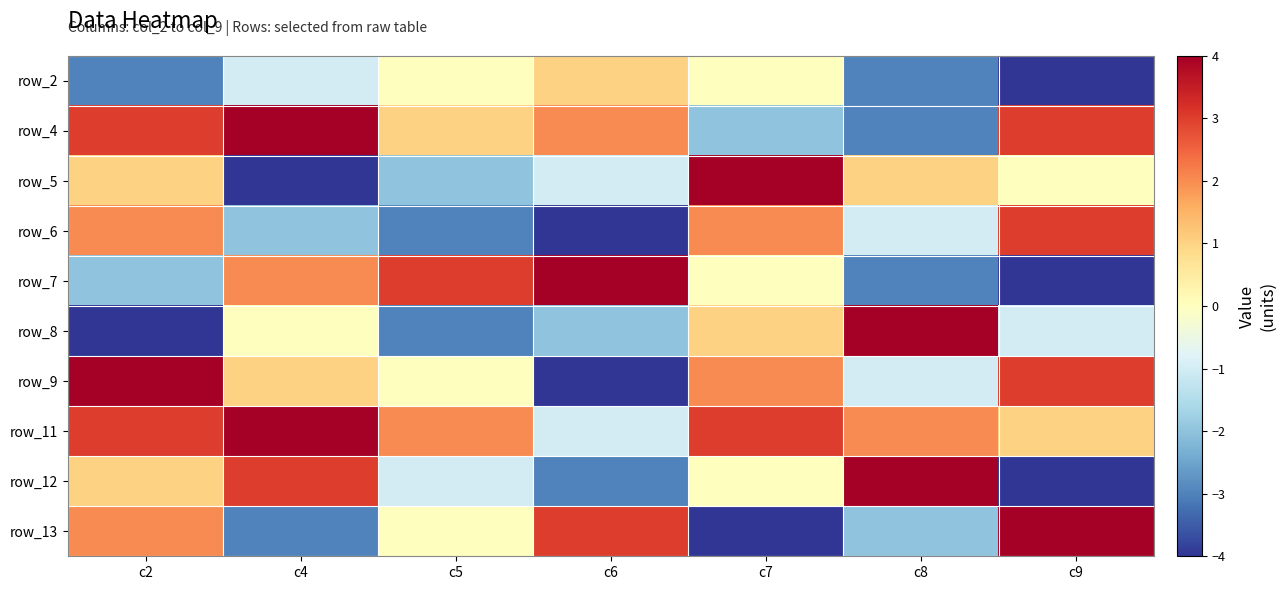

What is the sum of the row_7 values at c2 and c6?

2